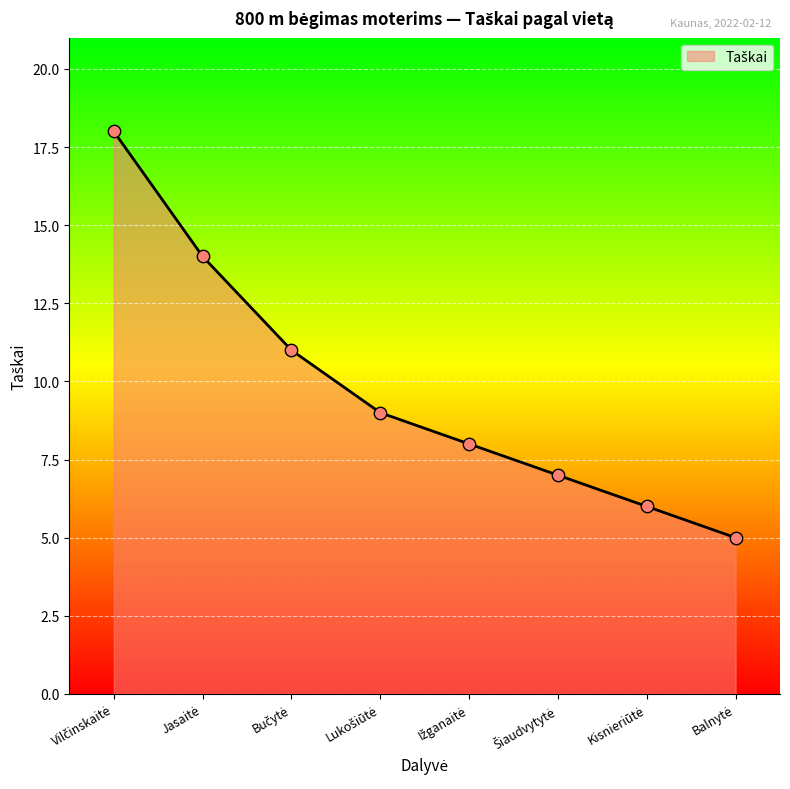

What is the minimum value shown in the chart?

5